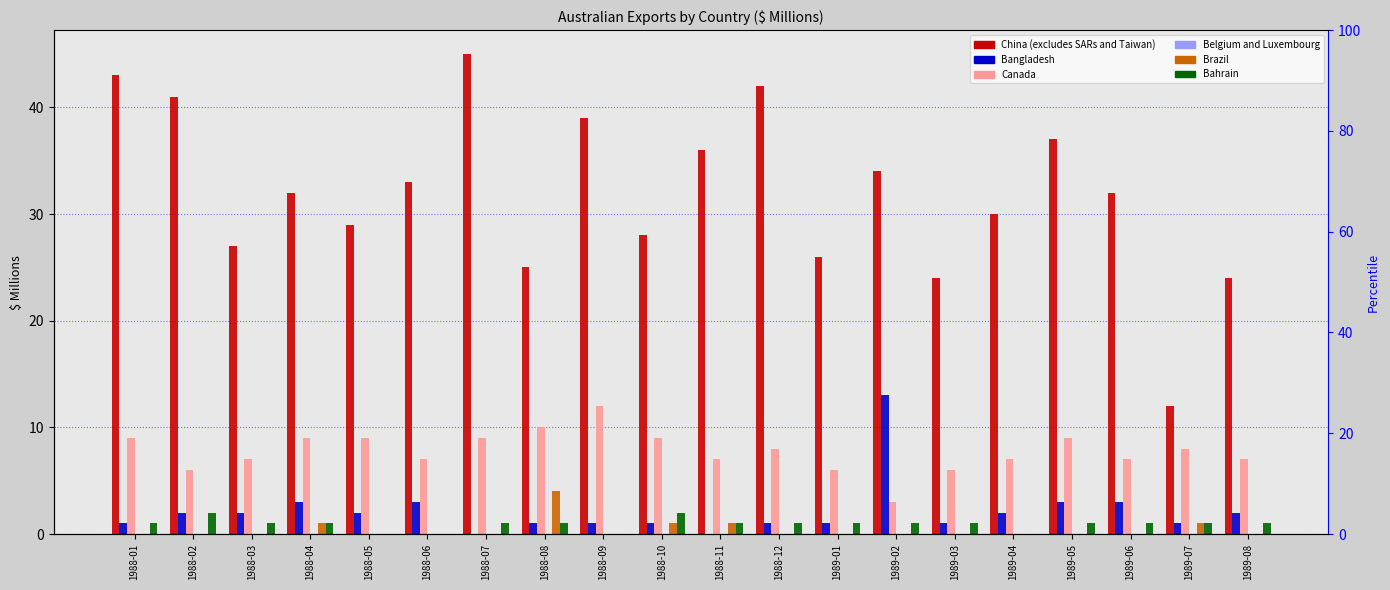

What is the label of the 10th bar from the right?

1988-11